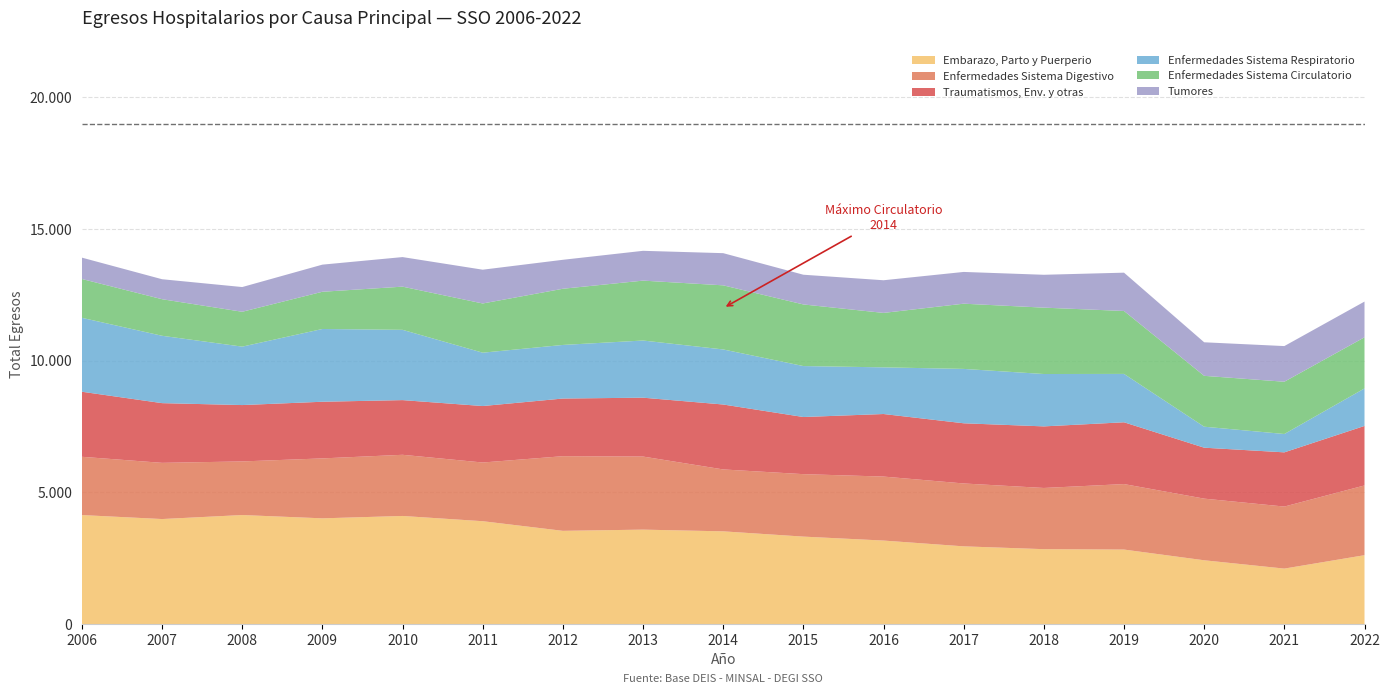

Reading left to right, what are all the values shown in this chart?

Embarazo, Parto y Puerperio: 2006=4140	2007=3989	2008=4141	2009=4016	2010=4106	2011=3907	2012=3541	2013=3587	2014=3522	2015=3322	2016=3172	2017=2952	2018=2845	2019=2830	2020=2423	2021=2107	2022=2616
Enfermedades Sistema Digestivo: 2006=2213	2007=2134	2008=2036	2009=2276	2010=2323	2011=2229	2012=2835	2013=2775	2014=2351	2015=2372	2016=2430	2017=2388	2018=2324	2019=2487	2020=2341	2021=2356	2022=2649
Traumatismos, Env. y otras: 2006=2471	2007=2268	2008=2141	2009=2152	2010=2077	2011=2145	2012=2190	2013=2236	2014=2466	2015=2170	2016=2376	2017=2286	2018=2339	2019=2347	2020=1935	2021=2059	2022=2260
Enfermedades Sistema Respiratorio: 2006=2807	2007=2558	2008=2219	2009=2763	2010=2669	2011=2026	2012=2035	2013=2171	2014=2091	2015=1935	2016=1772	2017=2065	2018=1989	2019=1837	2020=797	2021=697	2022=1425
Enfermedades Sistema Circulatorio: 2006=1475	2007=1389	2008=1324	2009=1414	2010=1640	2011=1869	2012=2134	2013=2275	2014=2435	2015=2340	2016=2068	2017=2477	2018=2521	2019=2390	2020=1932	2021=1985	2022=1941
Tumores: 2006=811	2007=759	2008=939	2009=1030	2010=1123	2011=1283	2012=1100	2013=1132	2014=1222	2015=1129	2016=1240	2017=1206	2018=1248	2019=1455	2020=1274	2021=1354	2022=1357